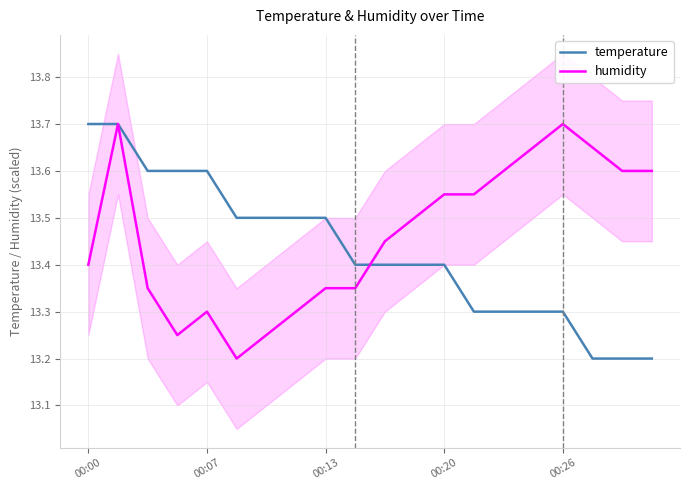

How many intersections are there between humidity and temperature?

1